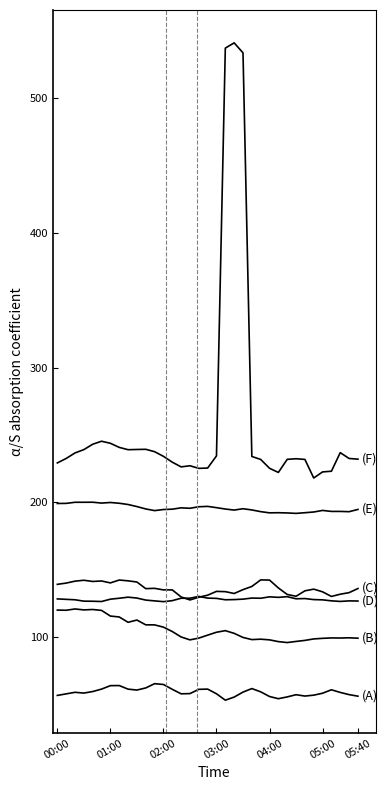

Does the chart display data point markers on the line(s)?

No